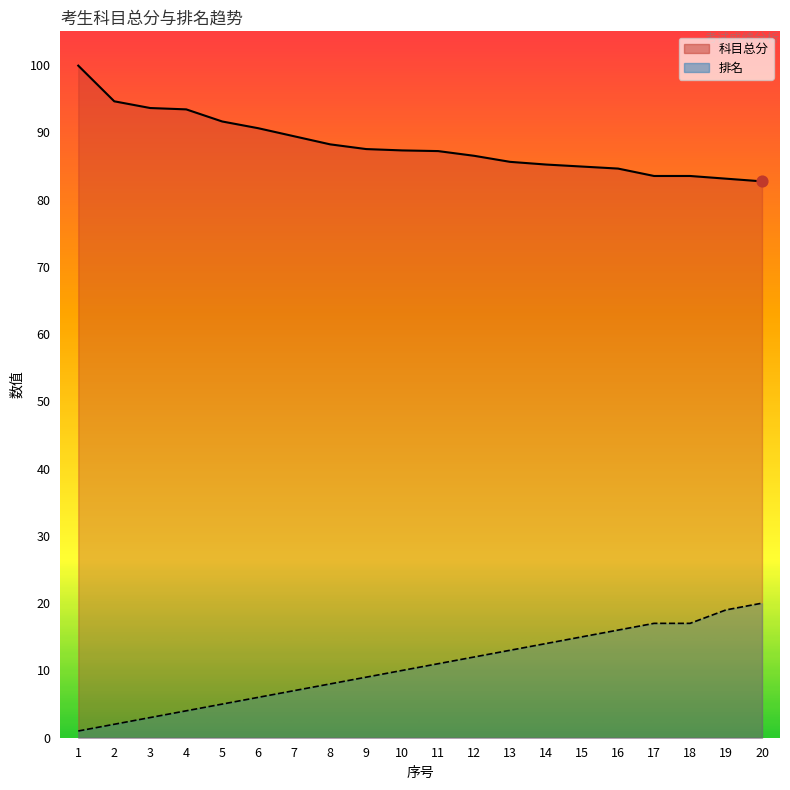

Which series has the largest total across all categories?

科目总分